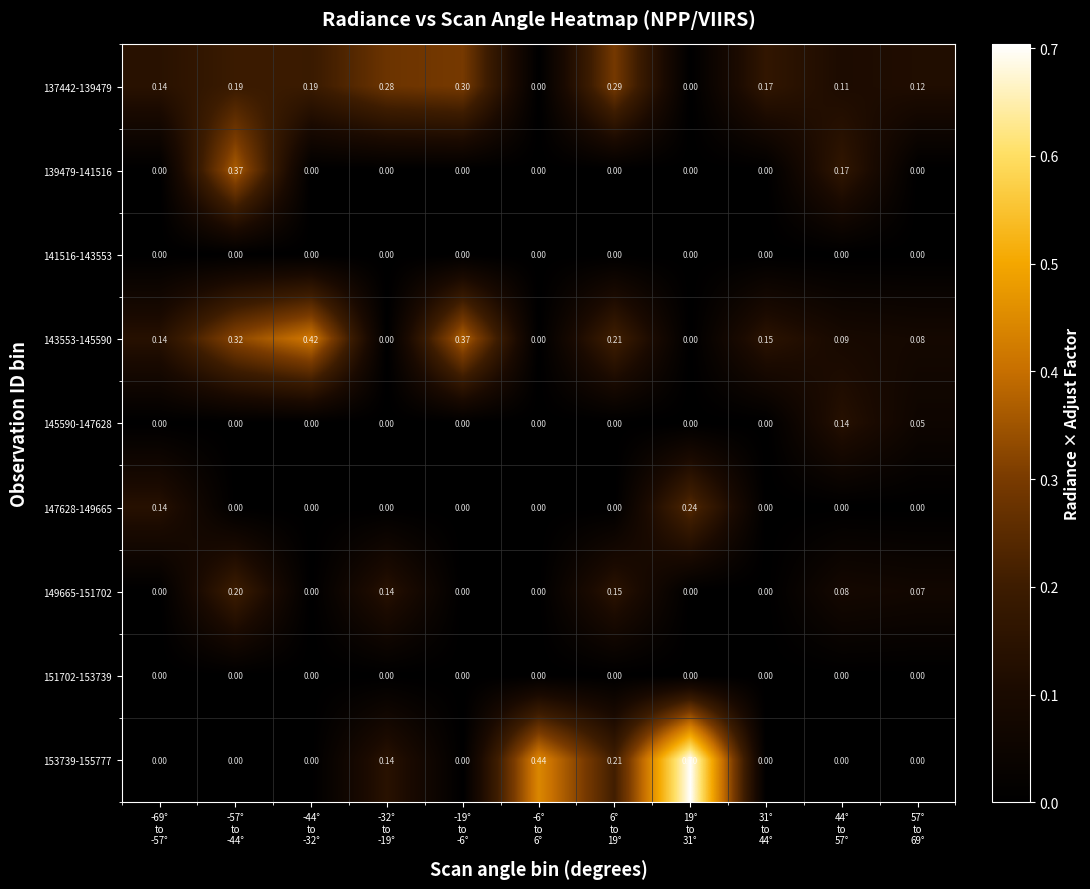

At which category is the sum across all series the highest?

-57°
to
-44°